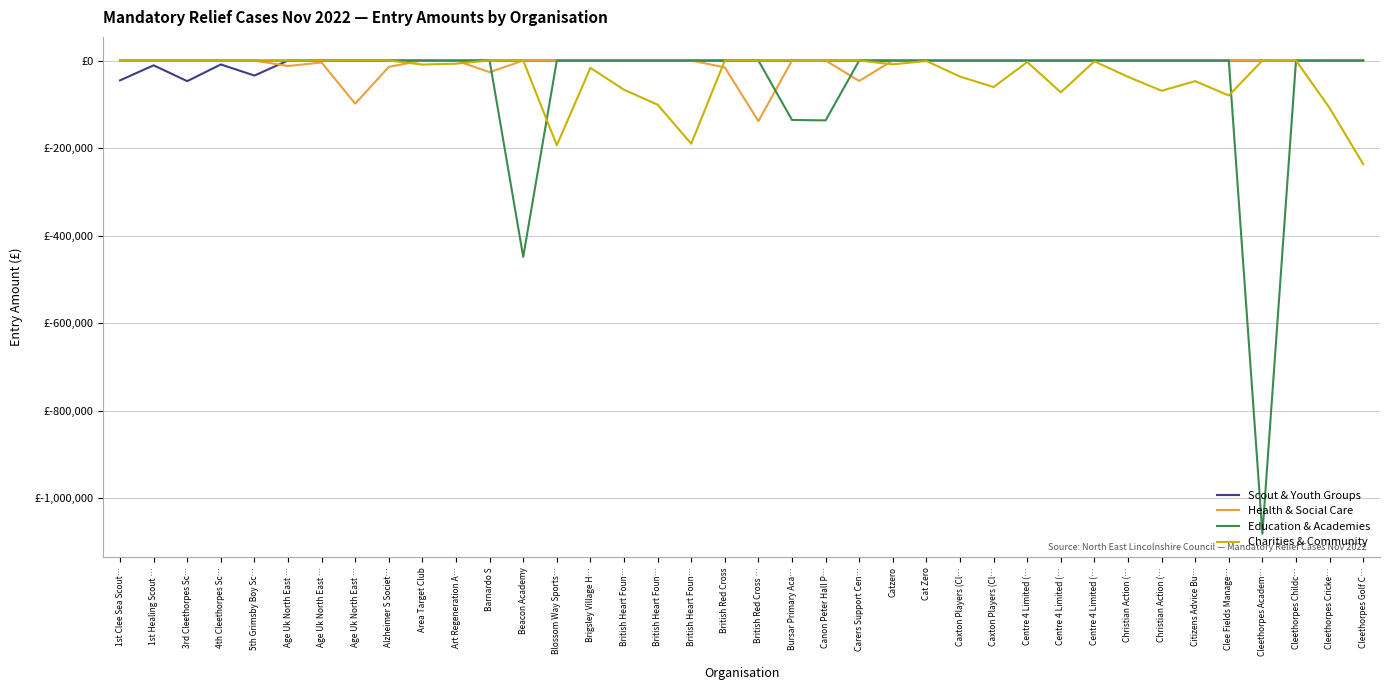

How many times do Charities & Community and Health & Social Care cross each other?

4